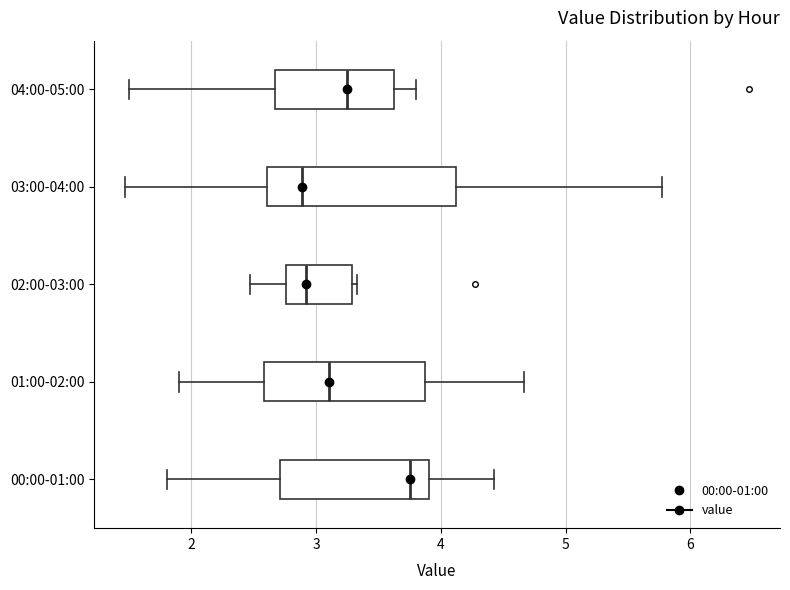

Where does the median line of the box for 01:00-02:00 sit on the x-axis? The values are not printed on the chart, so give them approximately, as read against the axis.

3.1